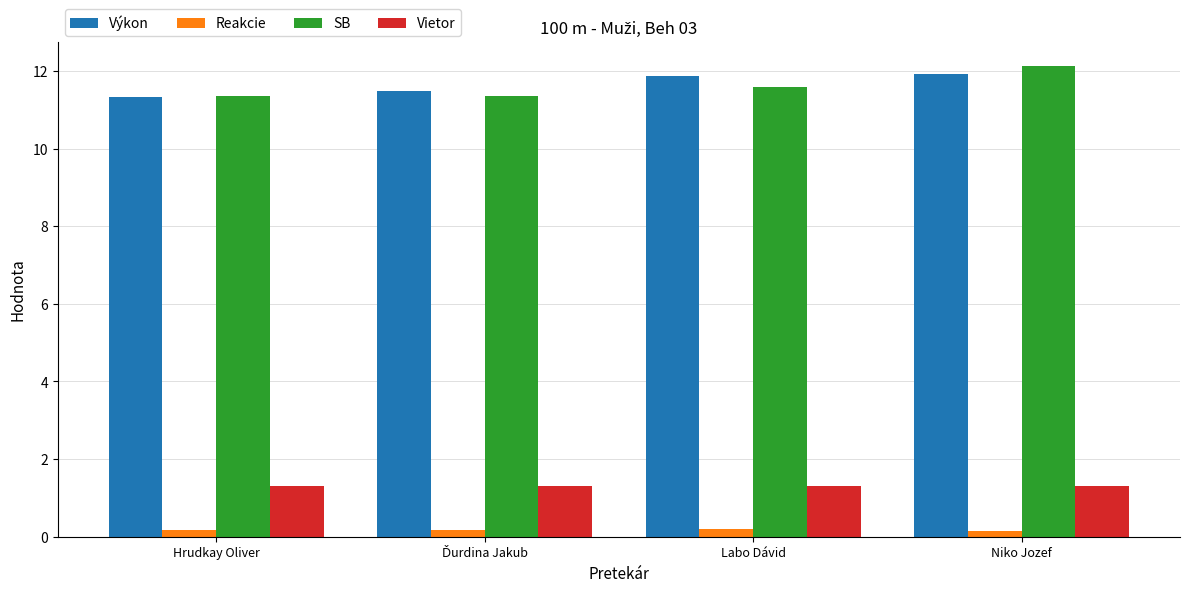

At Niko Jozef, list the series in order from smallest to largest.

Reakcie, Vietor, Výkon, SB